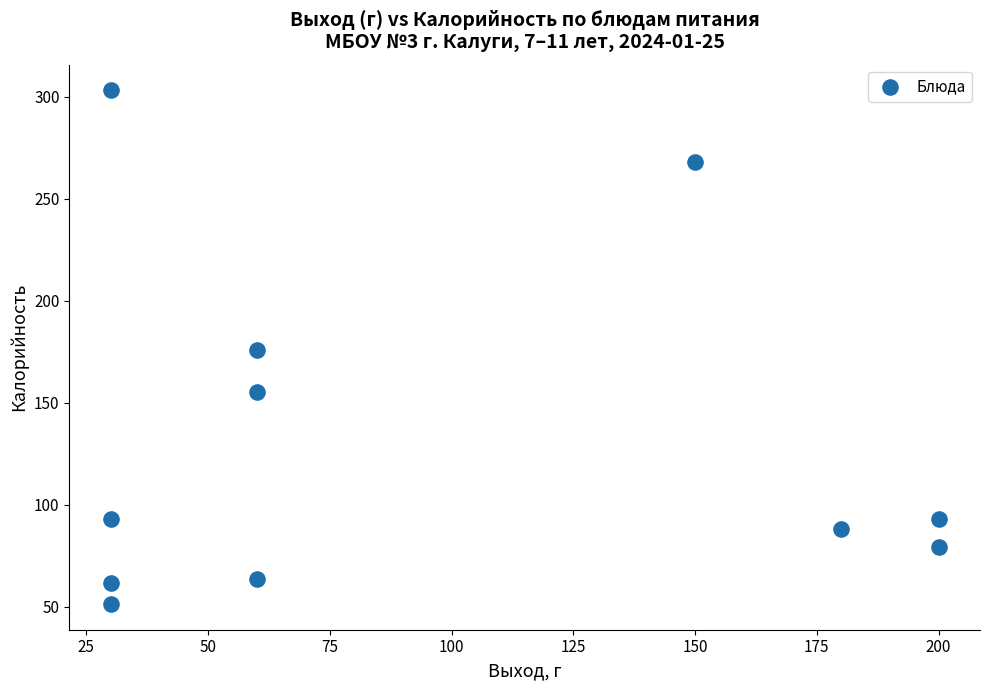

What is the range of X values (max minus min)?

170.0